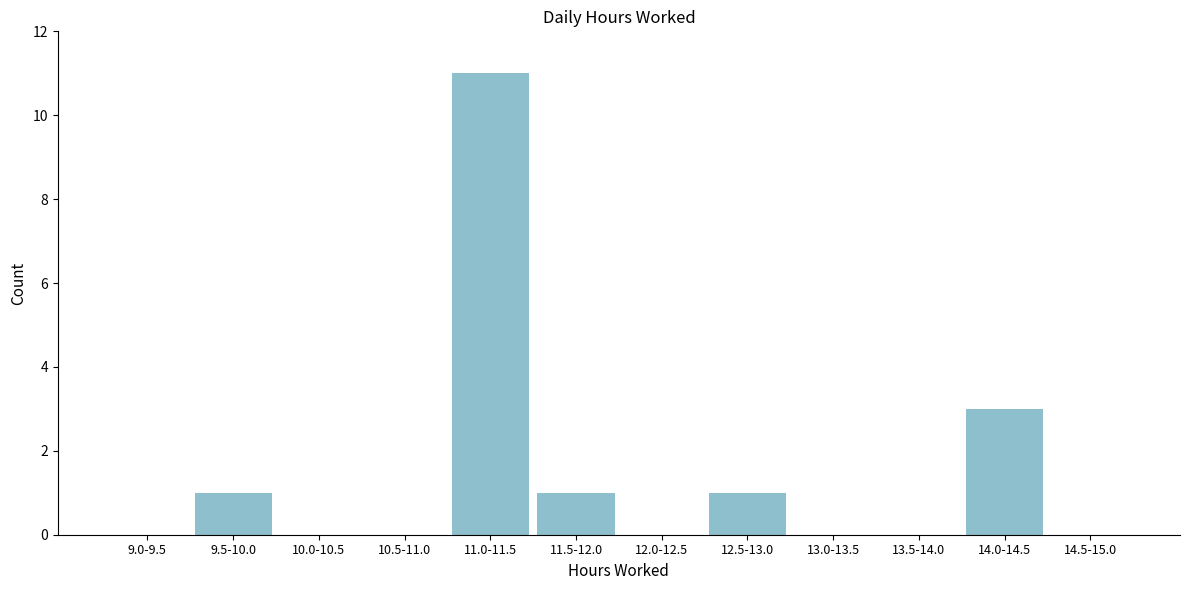

Reading left to right, what are all the values shown in this chart?

9.0-9.5=0	9.5-10.0=1	10.0-10.5=0	10.5-11.0=0	11.0-11.5=11	11.5-12.0=1	12.0-12.5=0	12.5-13.0=1	13.0-13.5=0	13.5-14.0=0	14.0-14.5=3	14.5-15.0=0